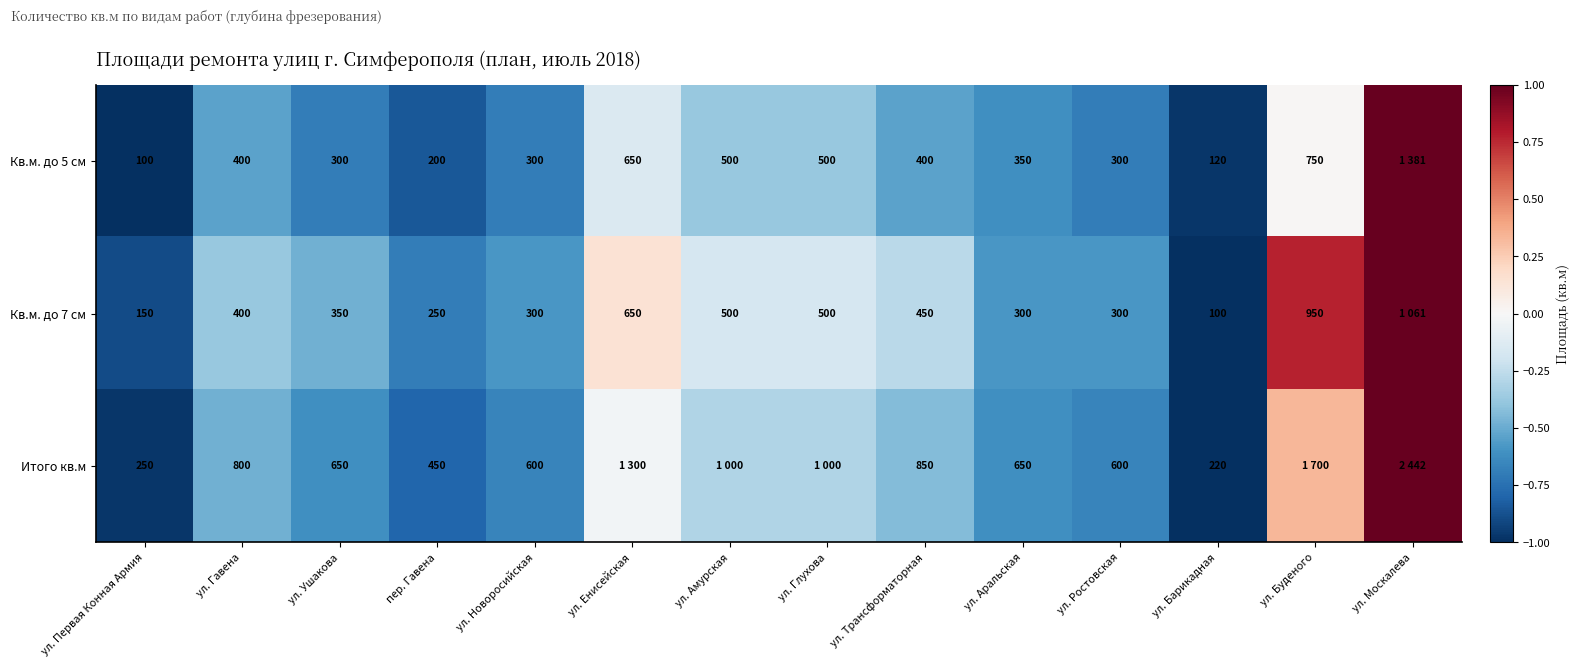

Which category has the lowest value across all series?

ул. Первая Конная Армия